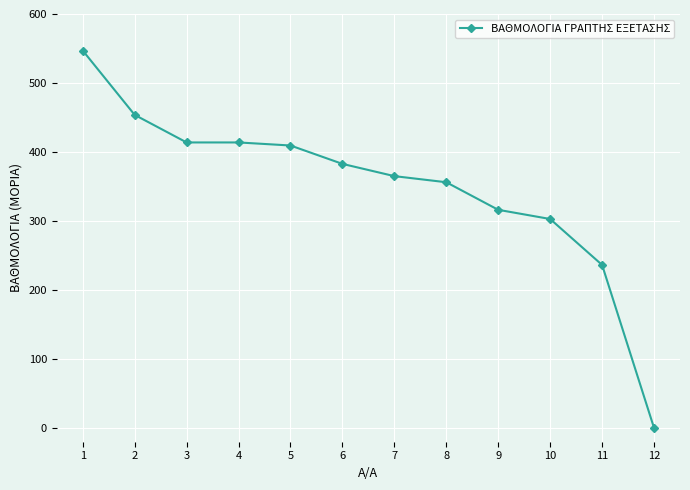

What is the maximum value shown in the chart?

547.0